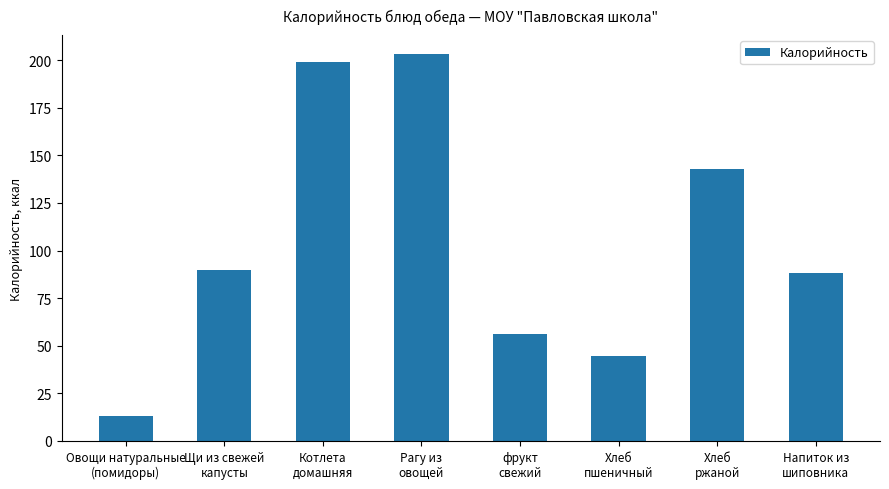

What is the label of the 5th bar from the right?

Рагу из
овощей